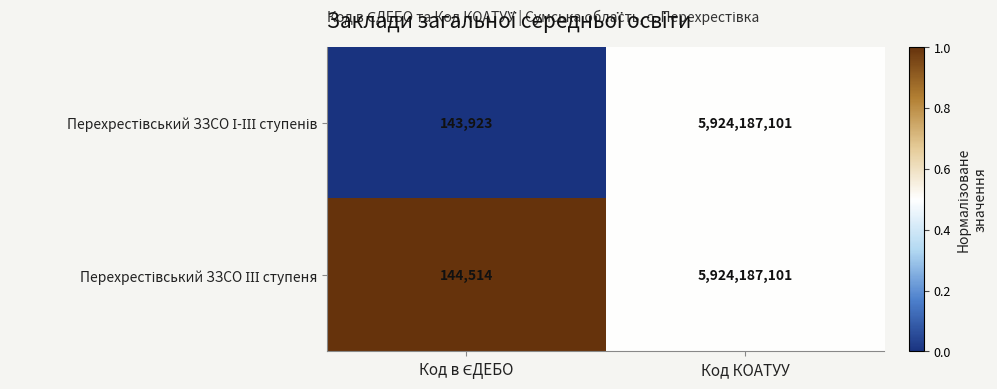

At which category is the sum across all series the highest?

Код КОАТУУ